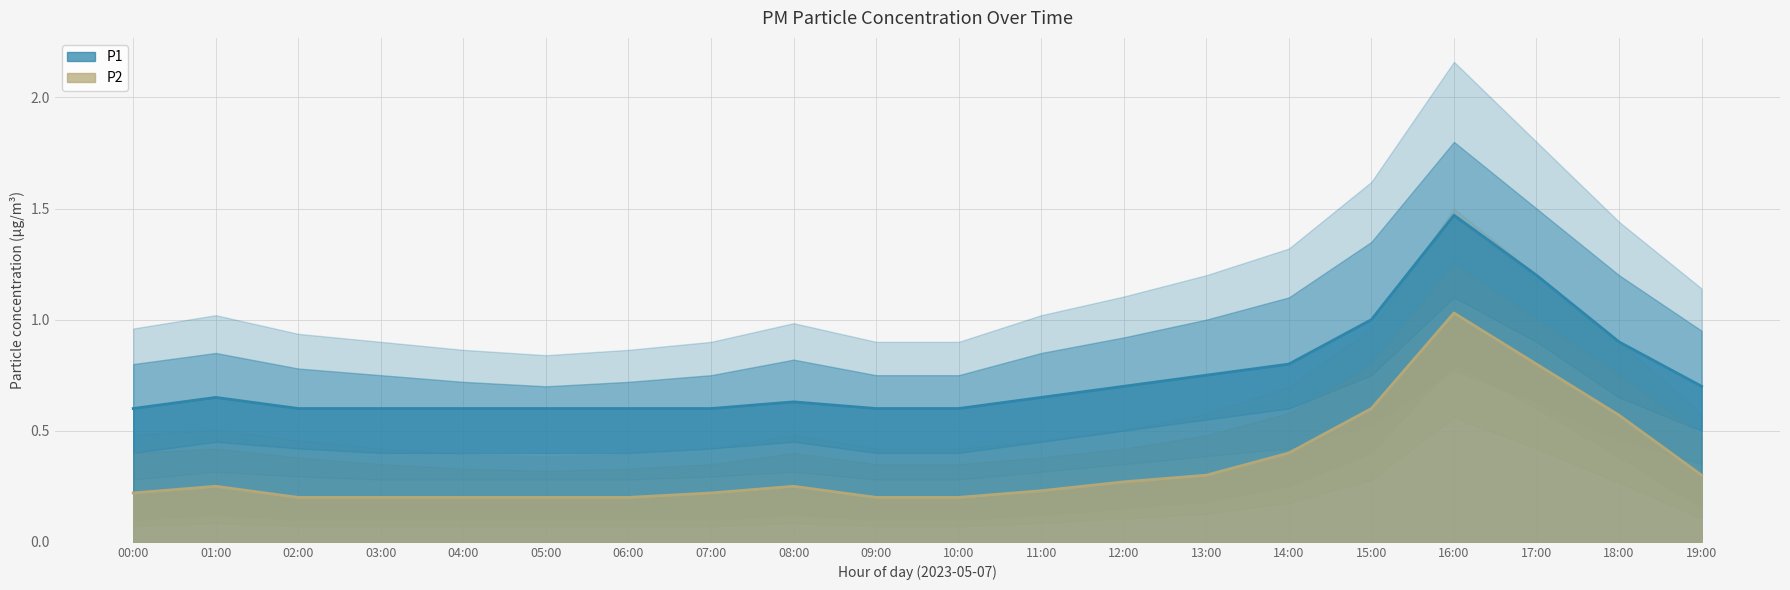

Where is the first local maximum for P2?

01:00